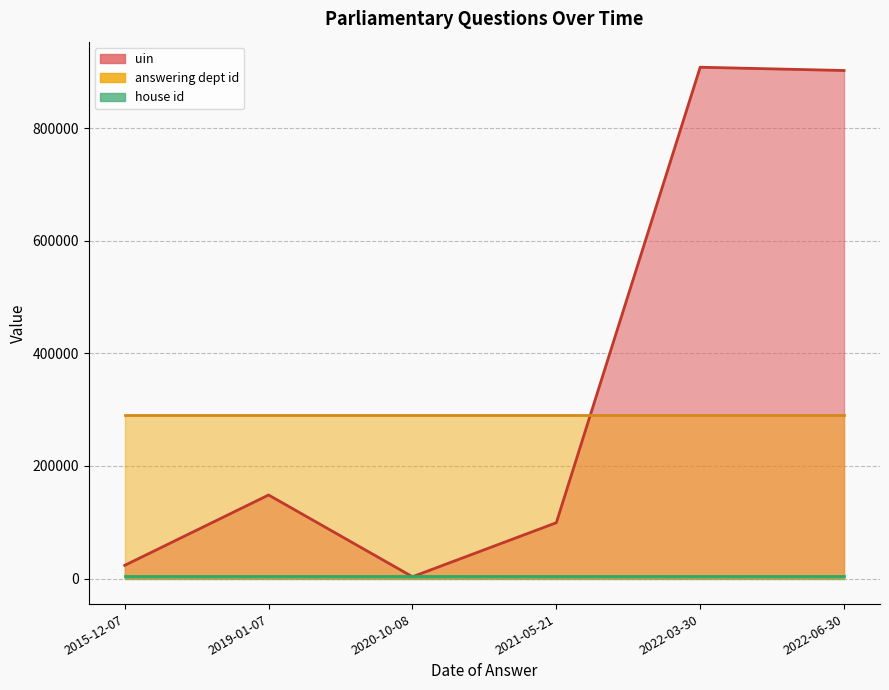

List the series in order of their peak value, highest first.

uin, answering dept id, house id